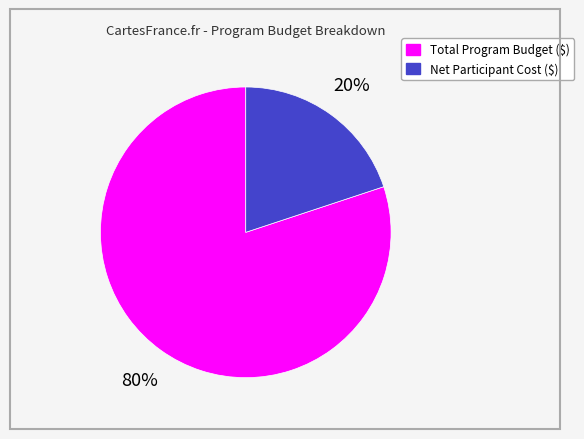

To the nearest percent, what is the average slice percentage?

50%